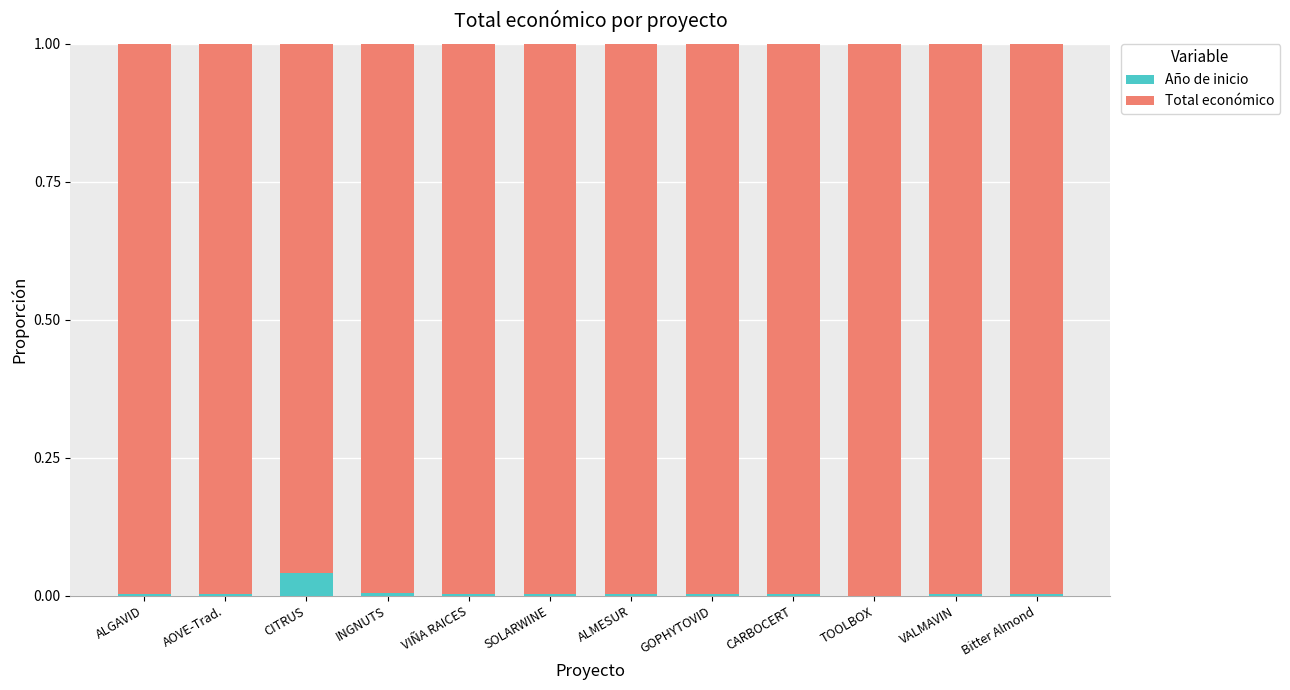

The Año de inicio series shows 0.0 at GOPHYTOVID. True or false?

True